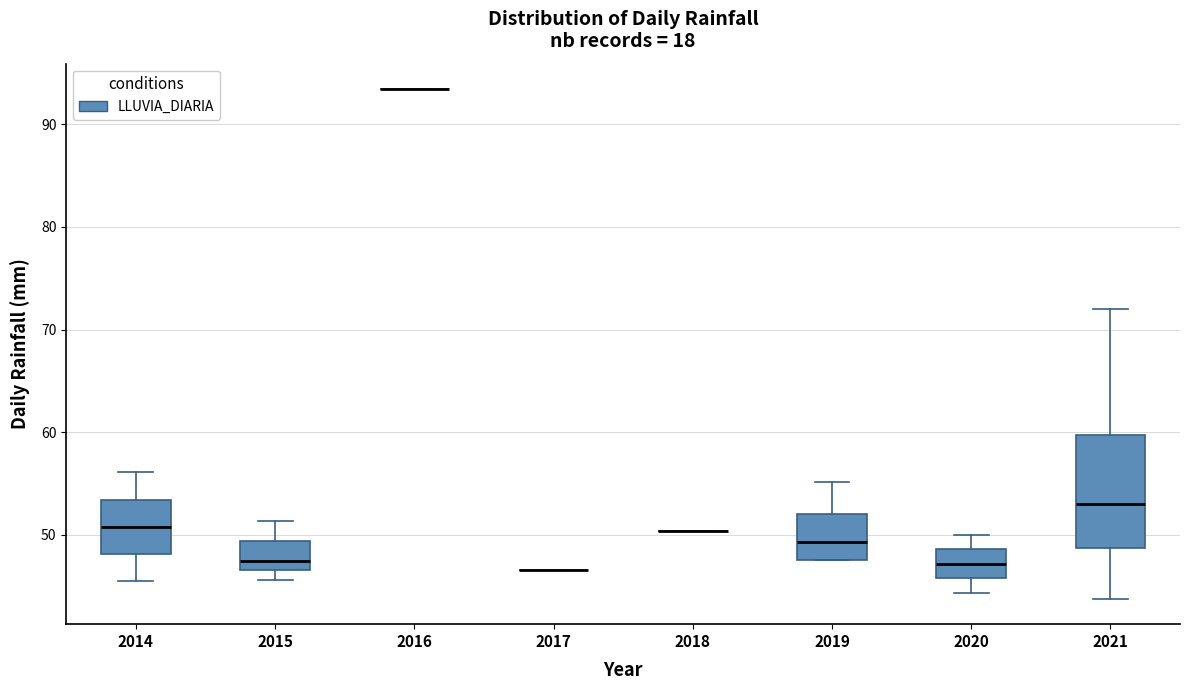

Reading left to right, transcribe this box plot: for each box, give where its median line is, the range the box spans, and where its two whiskers end, as read against the y-axis. The values are not printed on the chart, so give them approximately, as read against the axis.

2014: median 51, box 48 to 53, whiskers 46 to 56
2015: median 48, box 47 to 49, whiskers 46 to 51
2016: box collapsed to a line at 93, whiskers 93 to 93
2017: box collapsed to a line at 47, whiskers 47 to 47
2018: box collapsed to a line at 50, whiskers 50 to 50
2019: median 49, box 48 to 52, whiskers 48 to 55
2020: median 47, box 46 to 49, whiskers 44 to 50
2021: median 53, box 49 to 60, whiskers 44 to 72